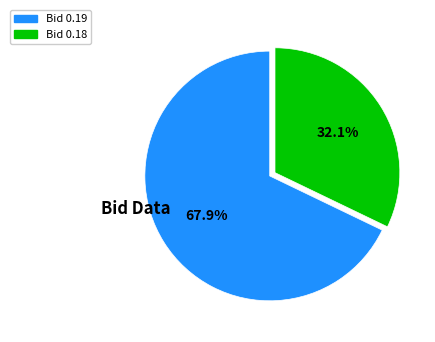

Does any single category account for the majority?

Yes